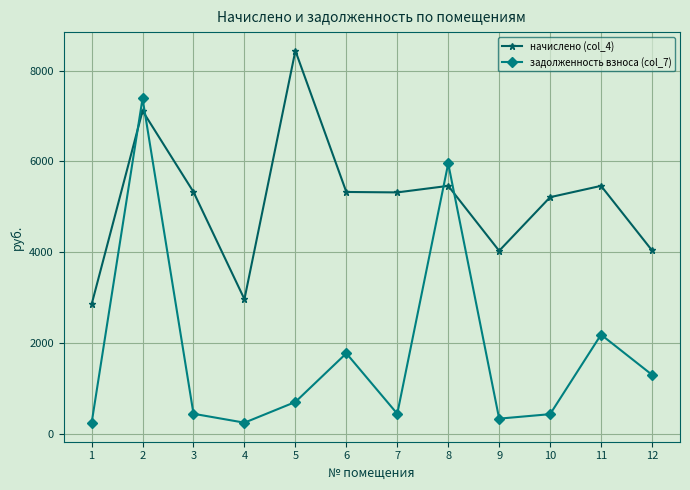

What is the value of the задолженность взноса (col_7) point at the 8th from the left?

5956.0